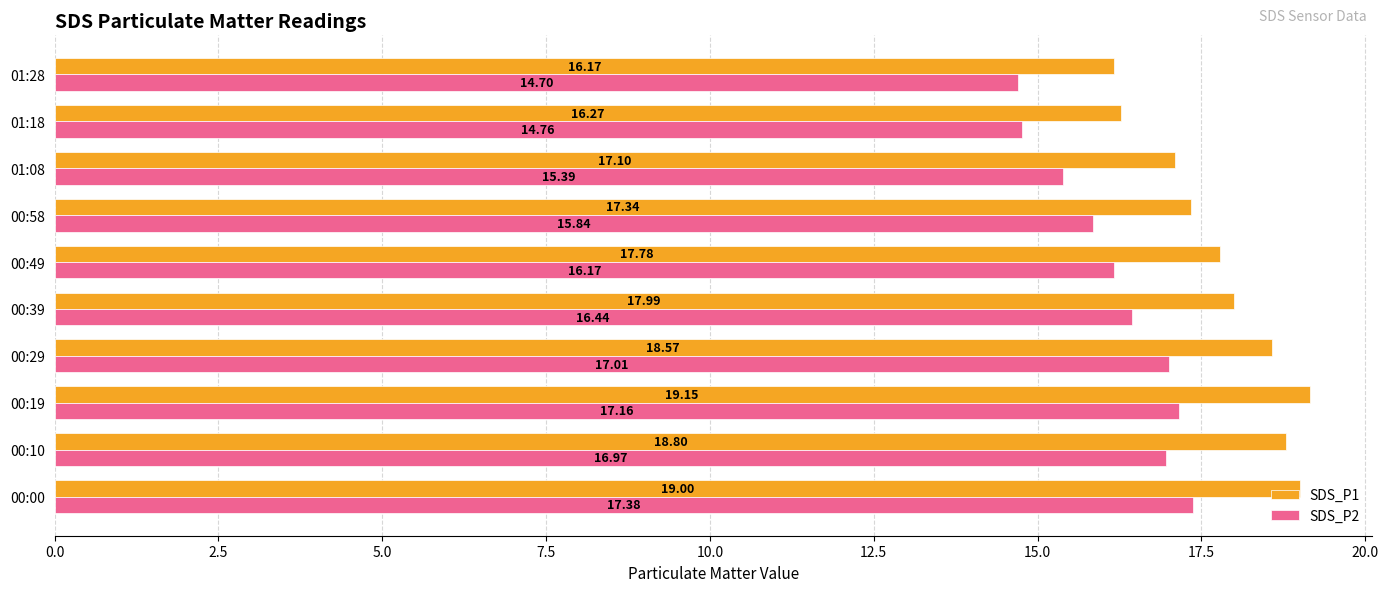

How many values in the SDS_P1 series exceed 17?

8